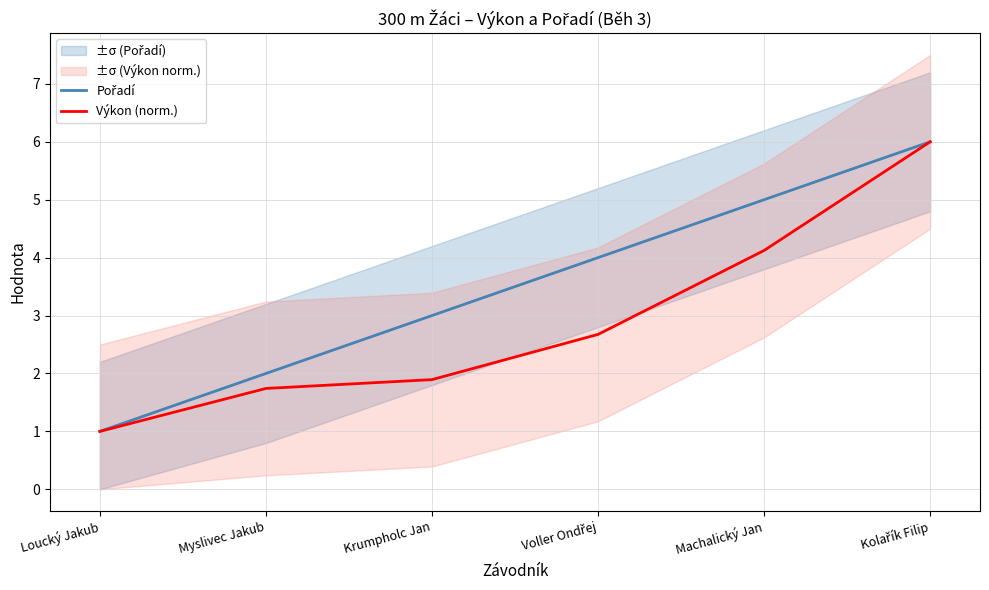

At which label does Výkon (norm.) reach its peak?

Kolařík Filip